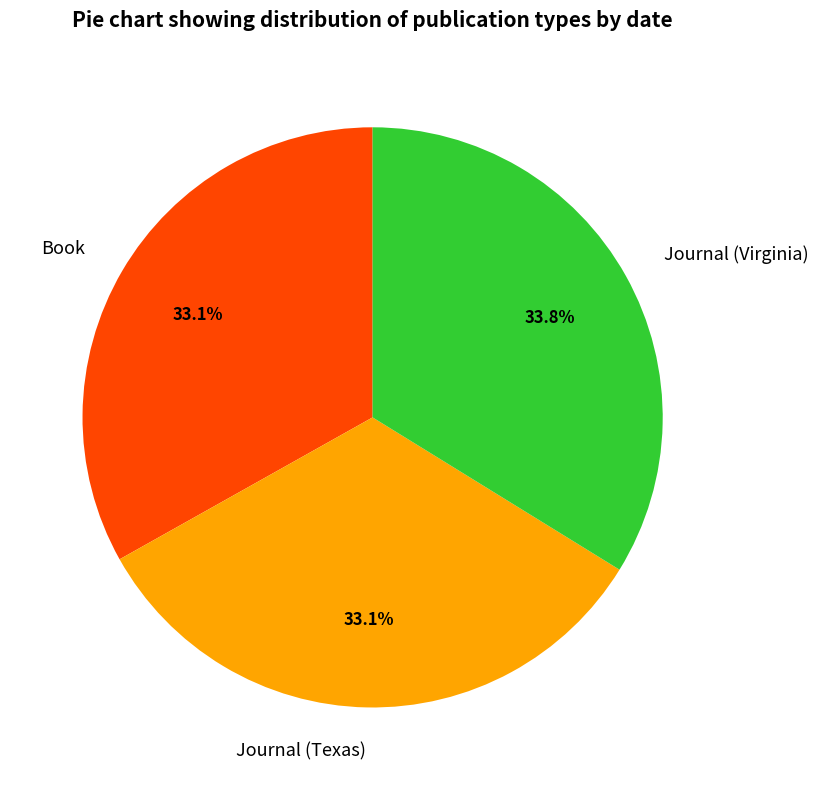

Approximately how many times larger is the value at Journal (Texas) compared to Book?

1.0